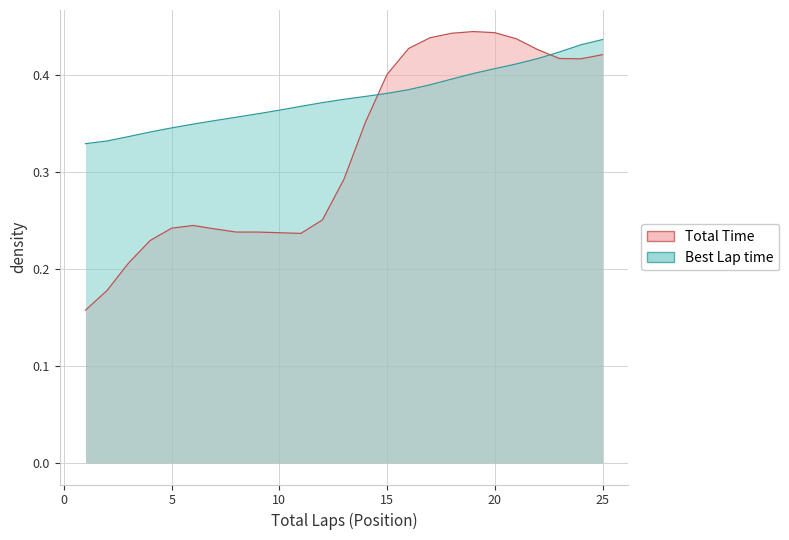

What is the greatest value displayed?

0.4